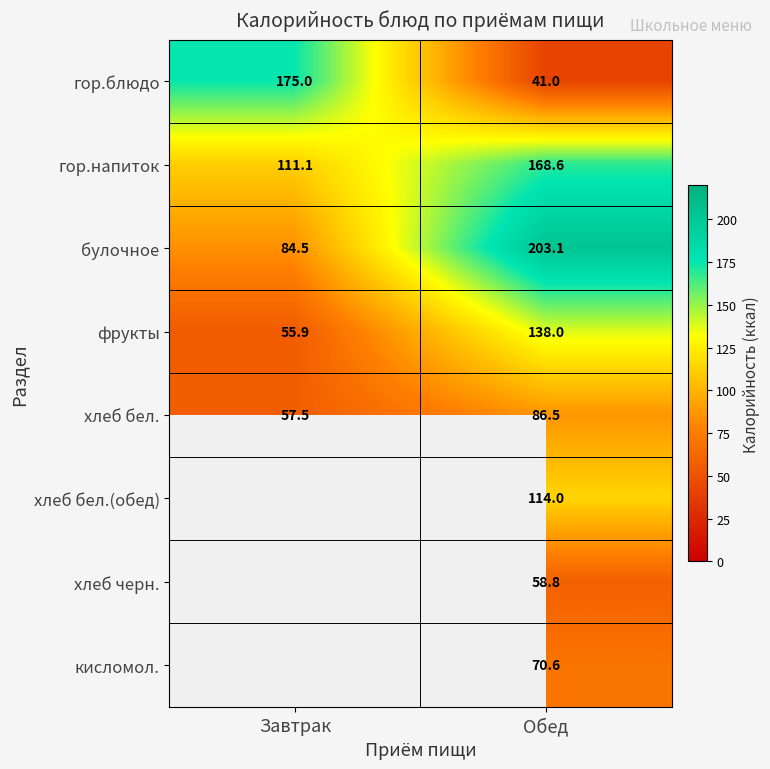

At which category is the sum across all series the highest?

Обед